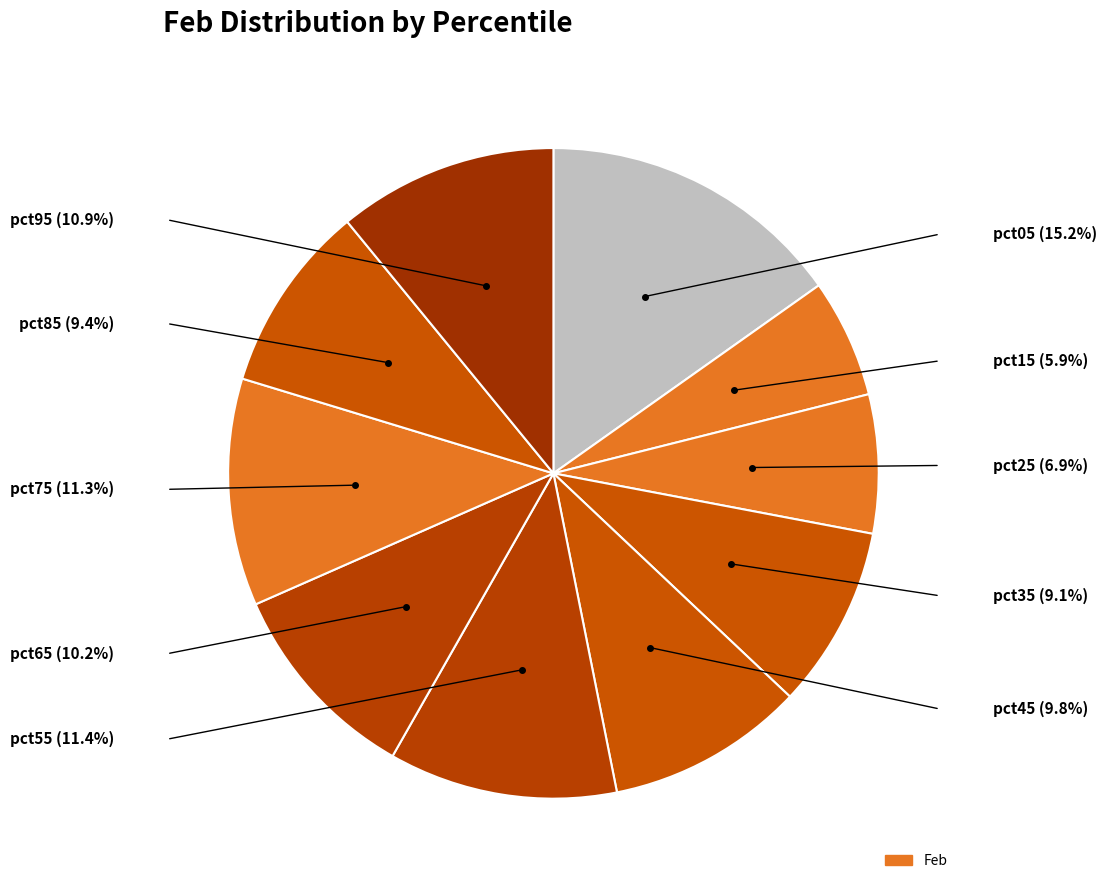

How many slices are in this pie chart?

10